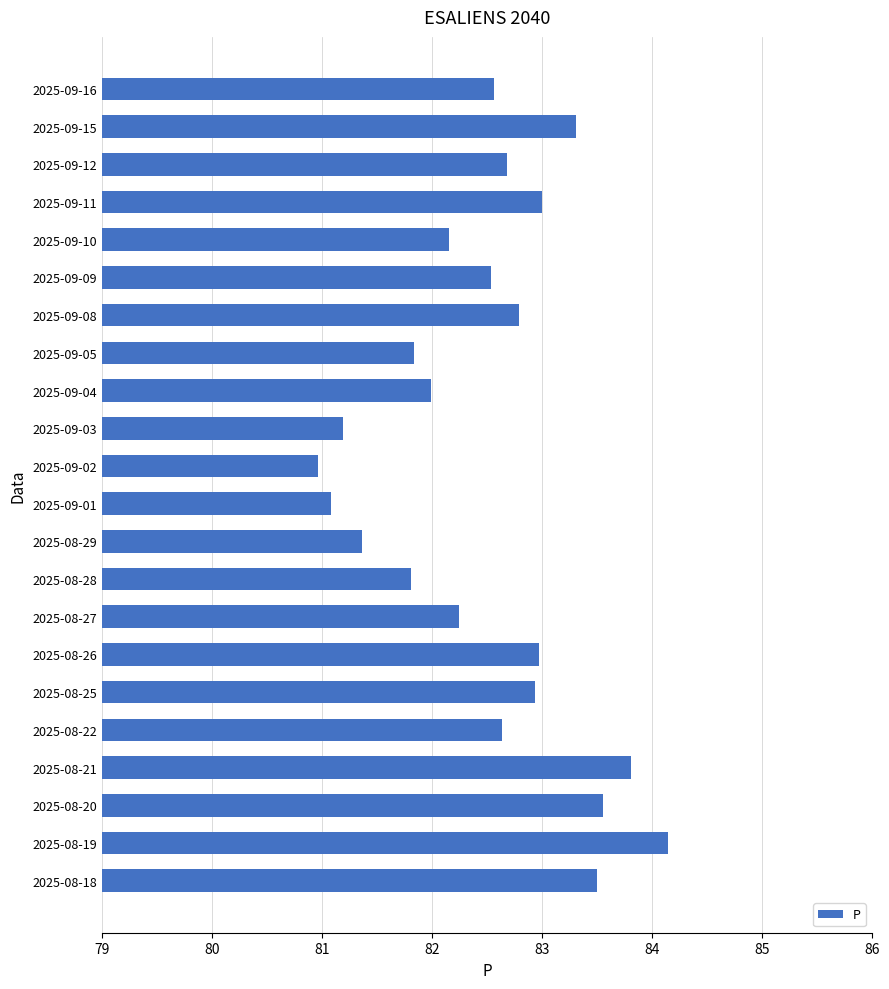

What value does the data have at 2025-08-18?

83.5